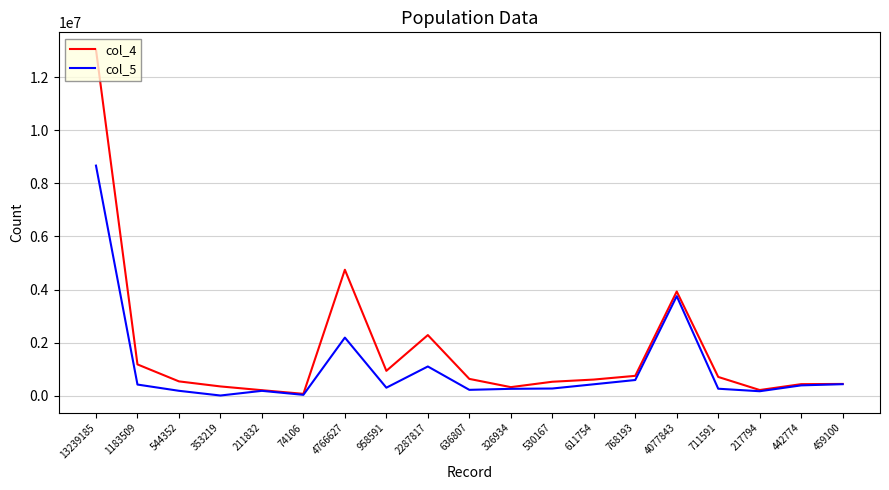

The col_4 series shows 206603 at 636807. True or false?

False